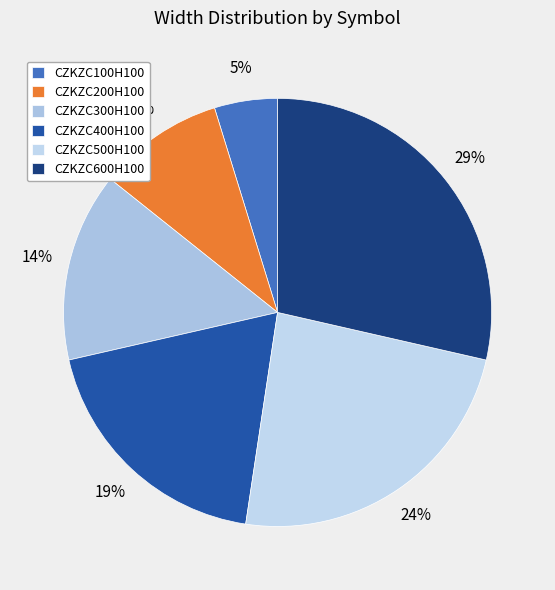

What is the total percentage of CZKZC600H100 and CZKZC300H100?

42.9%